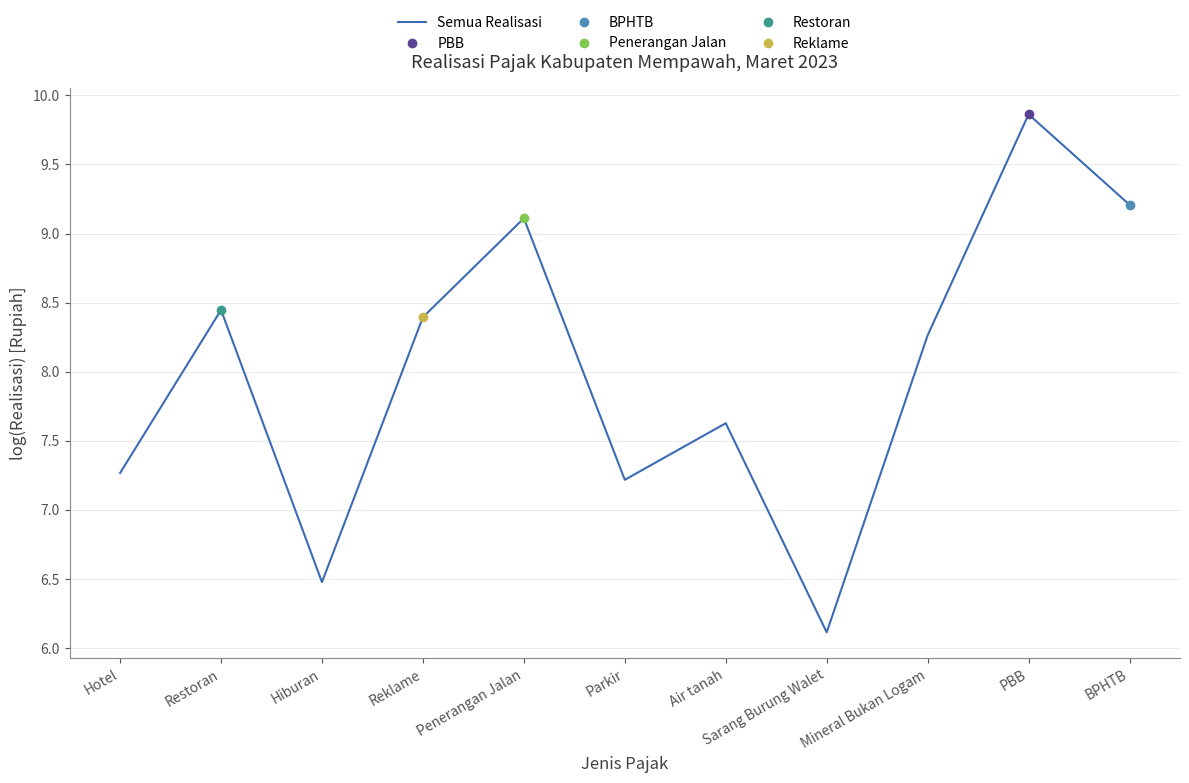

Does the chart have visible grid lines?

Yes